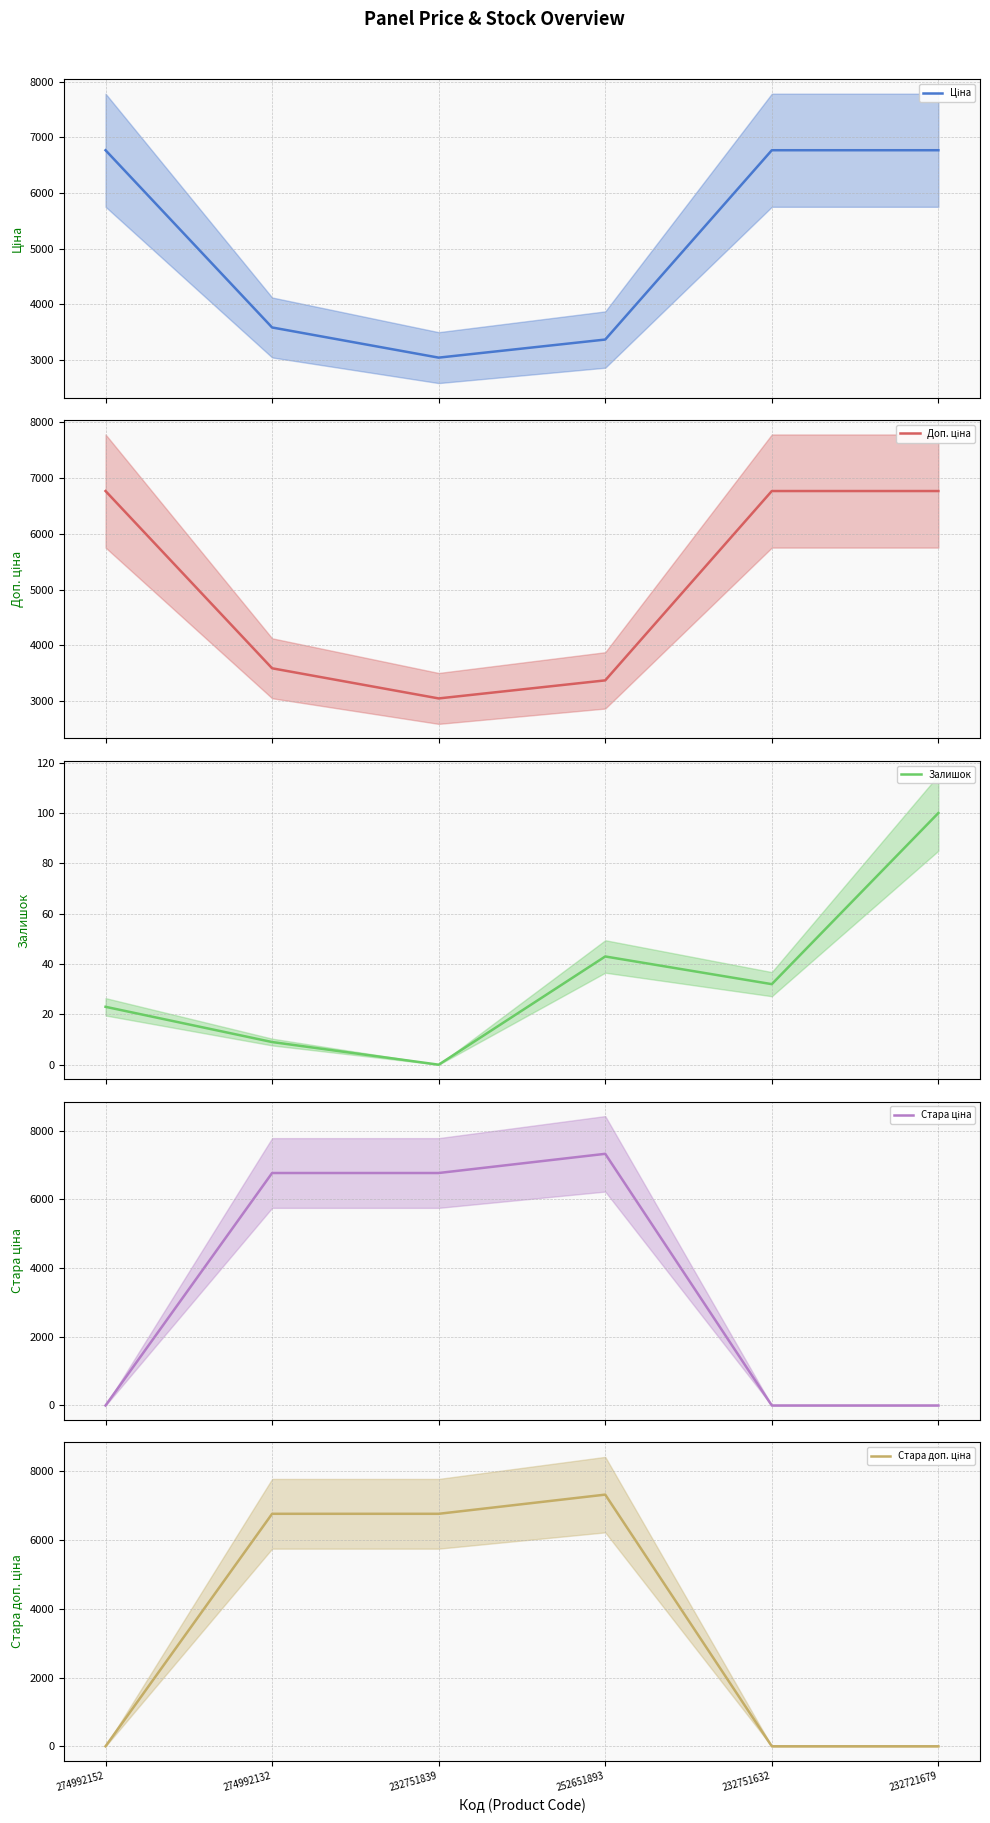

The value of Залишок at 274992132 is 9.0. True or false?

True